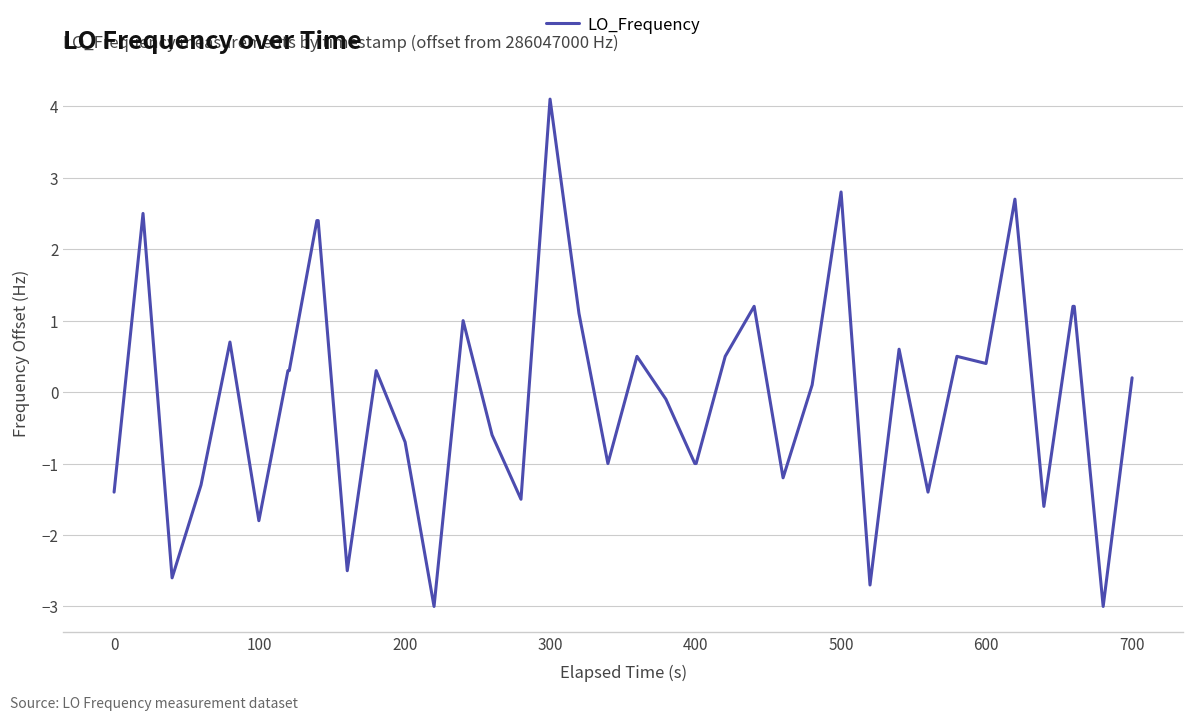

True or false: there are more than 1 points higher than both neighbors.

True